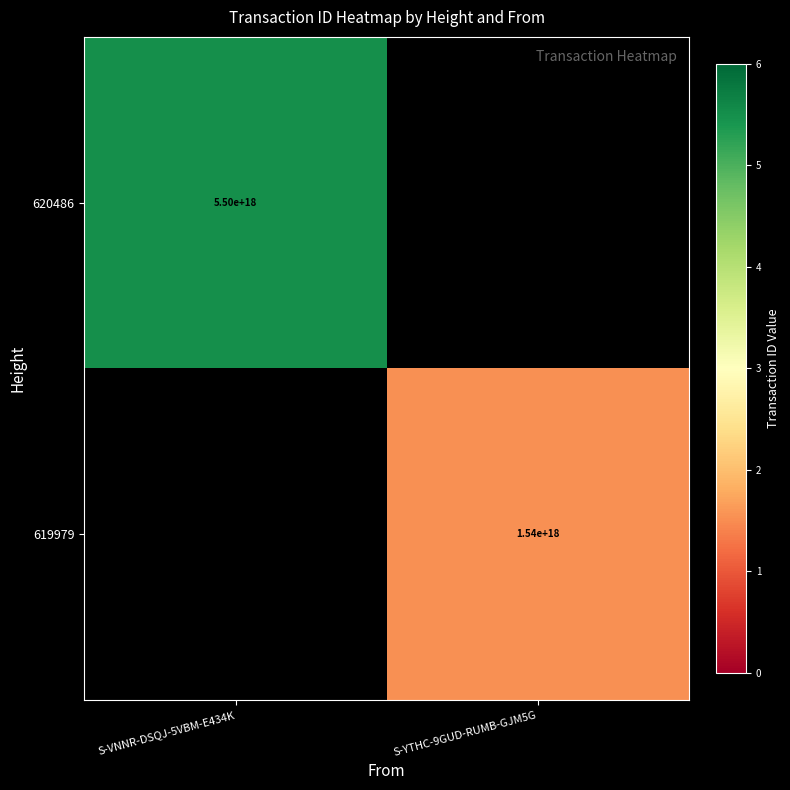

True or false: 619979 has a value of 2203018331317230336 at S-YTHC-9GUD-RUMB-GJM5G.

False